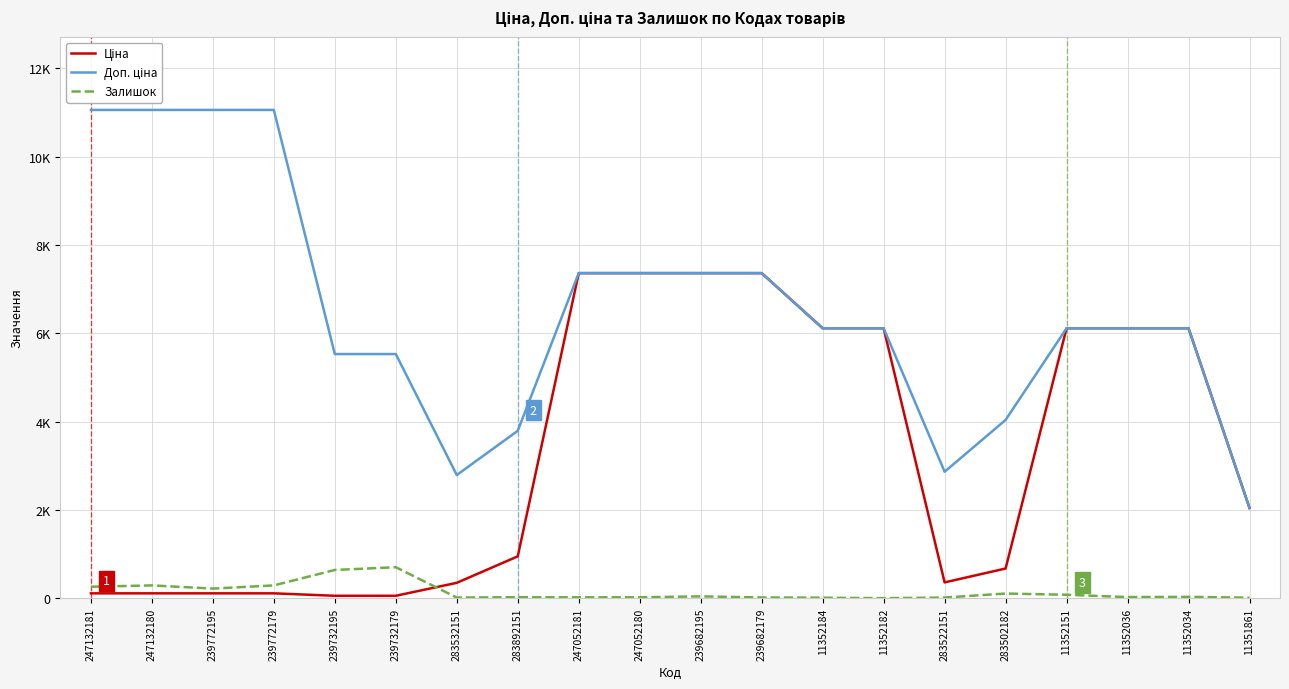

At which category is the sum across all series the highest?

239682195